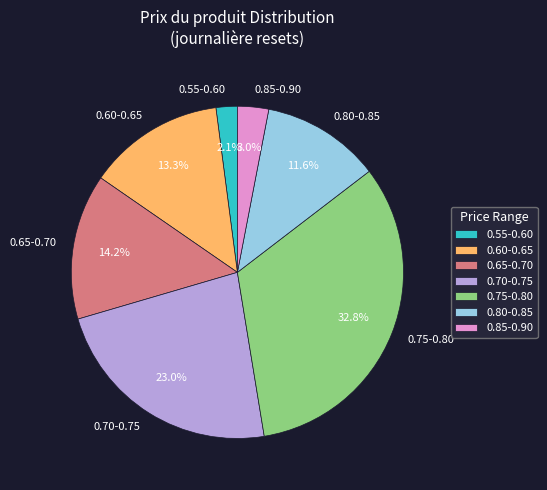

How many slices are in this pie chart?

7